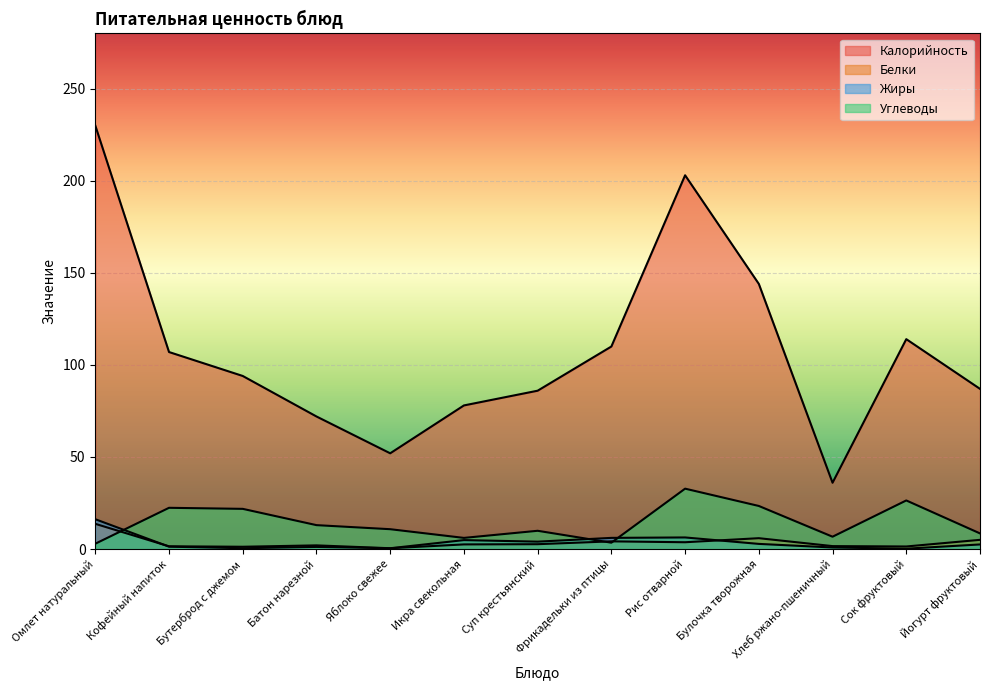

At which label does Белки first exceed 2?

Омлет натуральный